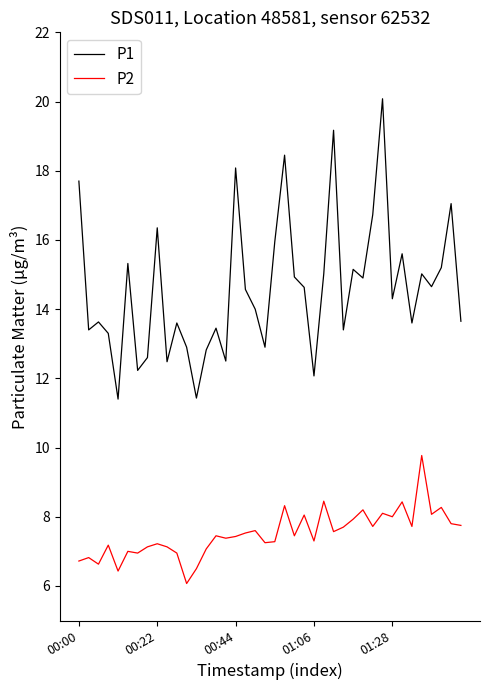

What is the maximum value shown in the chart?

20.1